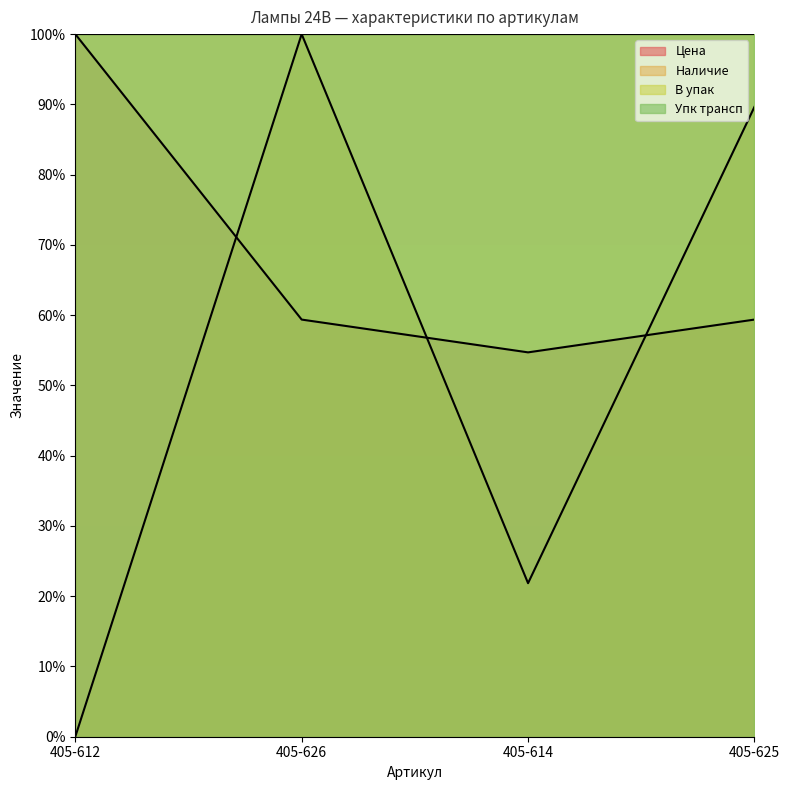

Read the Наличие value at 405-614.

21.9